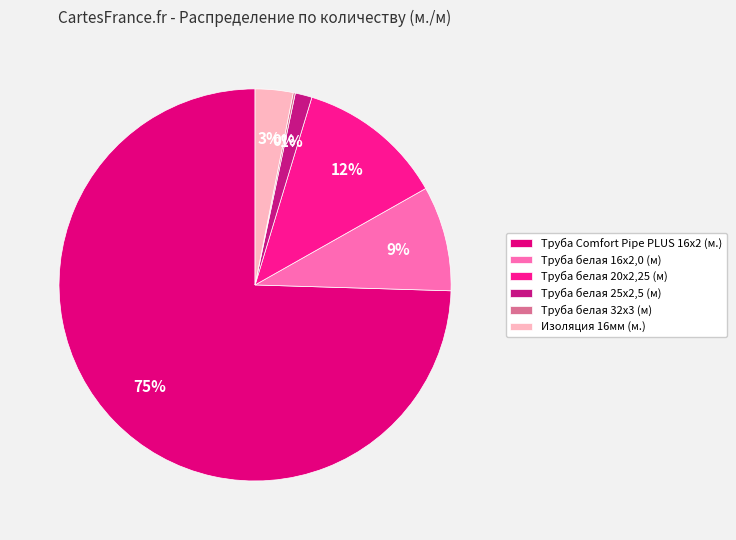

Count the number of slices in the pie.

6